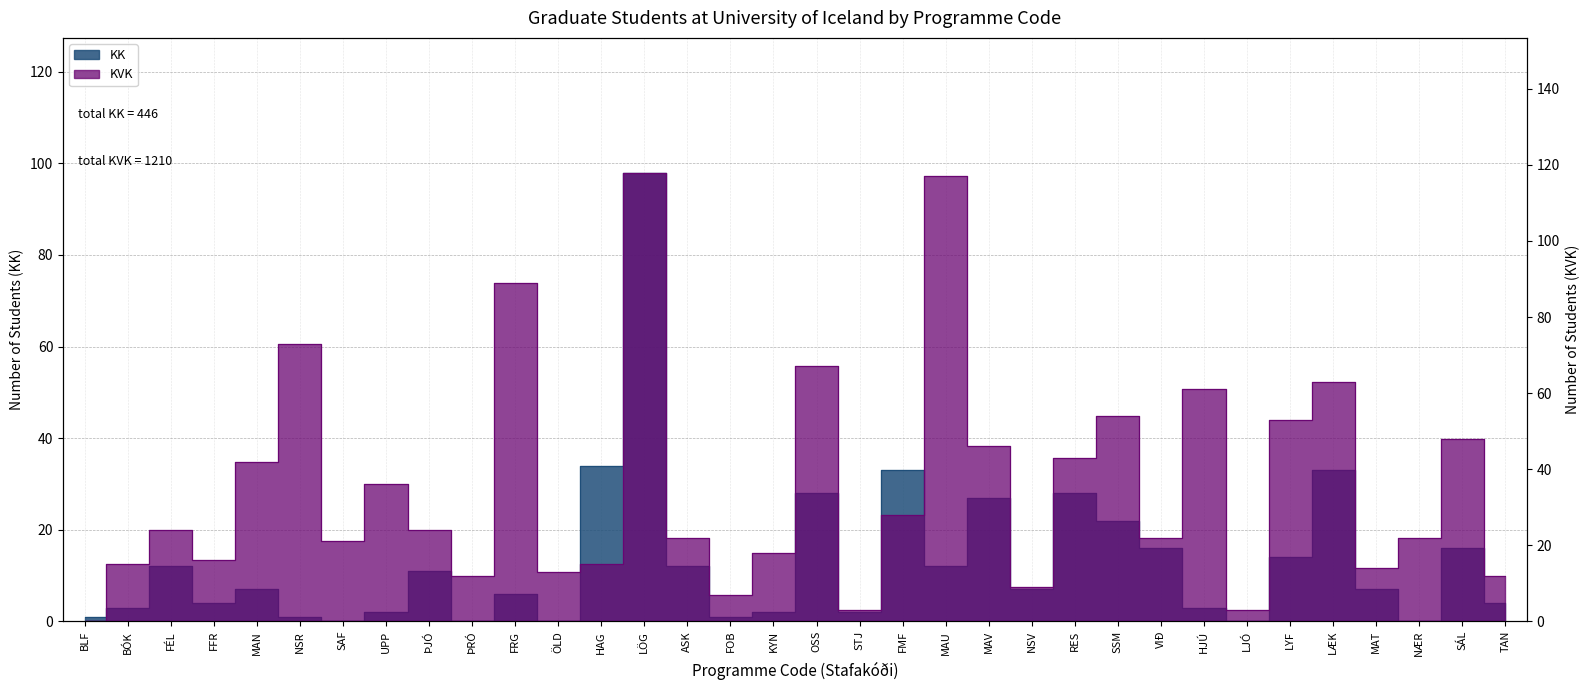

How many intersections are there between KK and KVK?

5